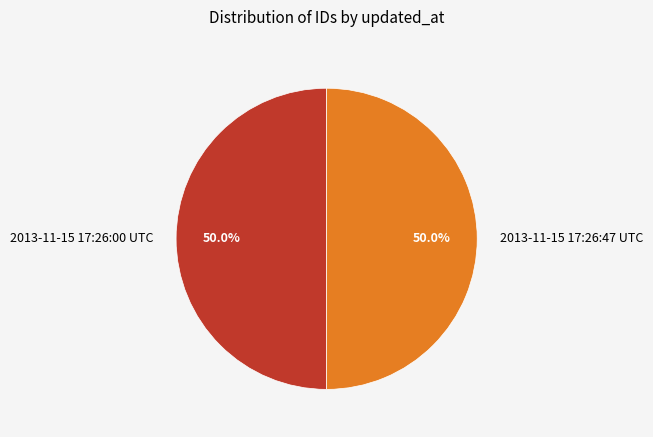

To the nearest percent, what percentage of the pie is 2013-11-15 17:26:00 UTC?

50%